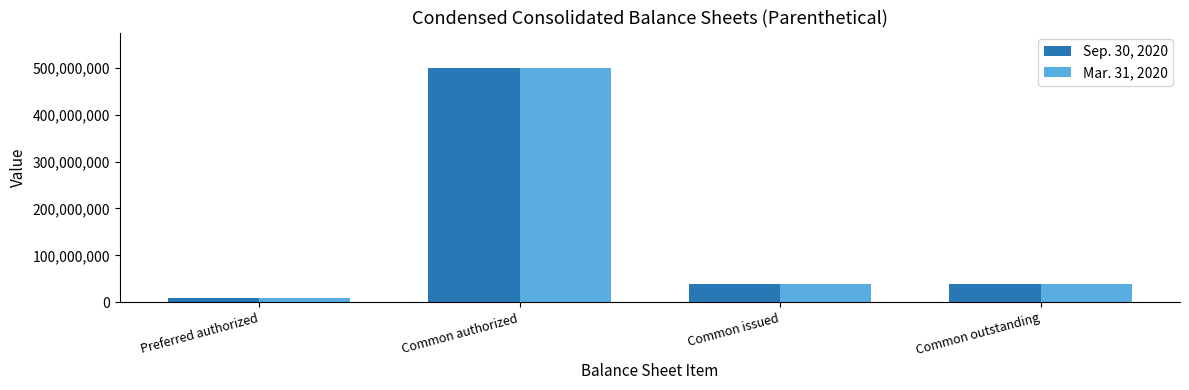

True or false: Mar. 31, 2020 has a value of 67074562 at Common outstanding.

False